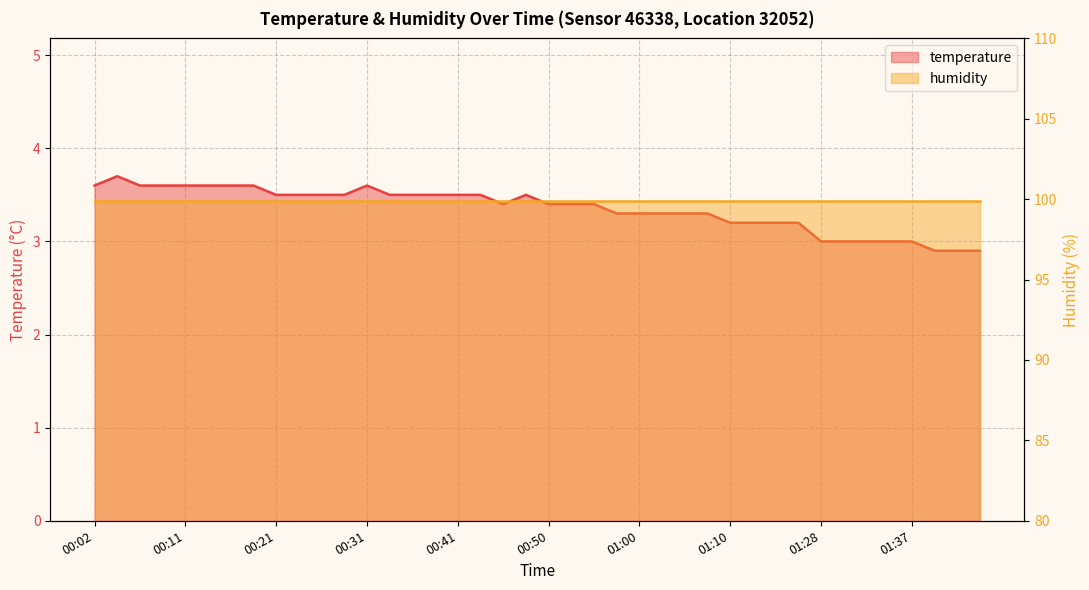

Rank the categories by value from lowest to highest.

01:40, 01:42, 01:45, 01:28, 01:30, 01:32, 01:35, 01:37, 01:10, 01:12, 01:15, 01:17, 00:58, 01:00, 01:03, 01:05, 01:08, 00:45, 00:50, 00:53, 00:55, 00:21, 00:24, 00:26, 00:28, 00:33, 00:36, 00:38, 00:41, 00:43, 00:48, 00:02, 00:07, 00:09, 00:11, 00:14, 00:16, 00:19, 00:31, 00:04